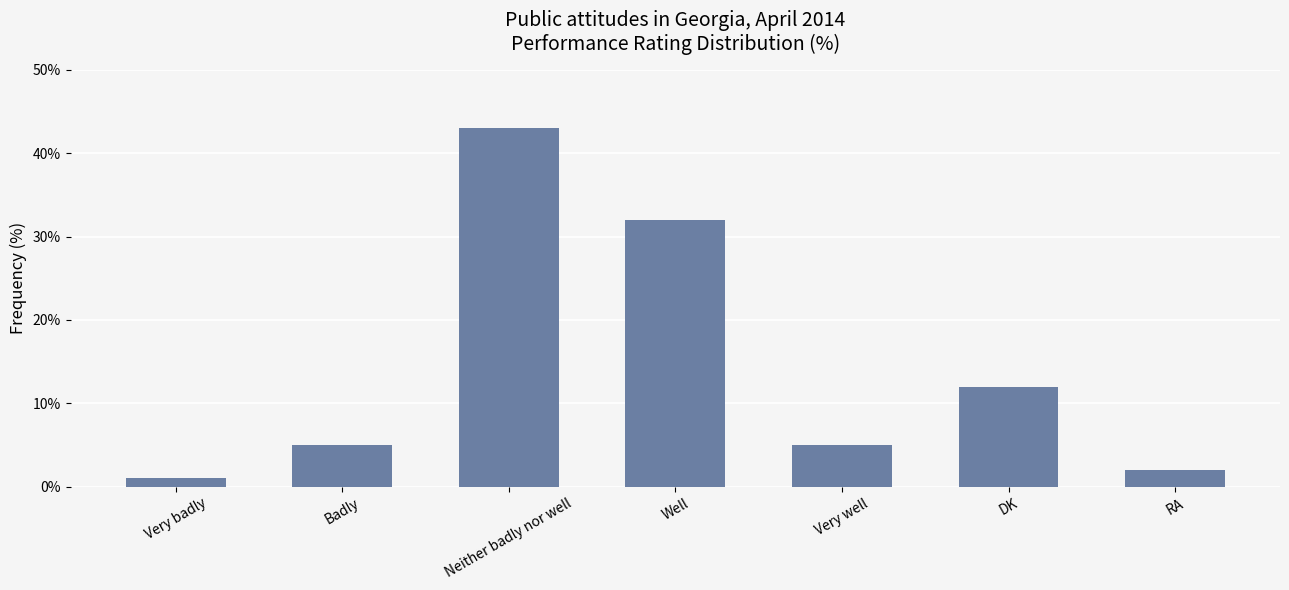

What is the change in value from Well to Very well?

-27